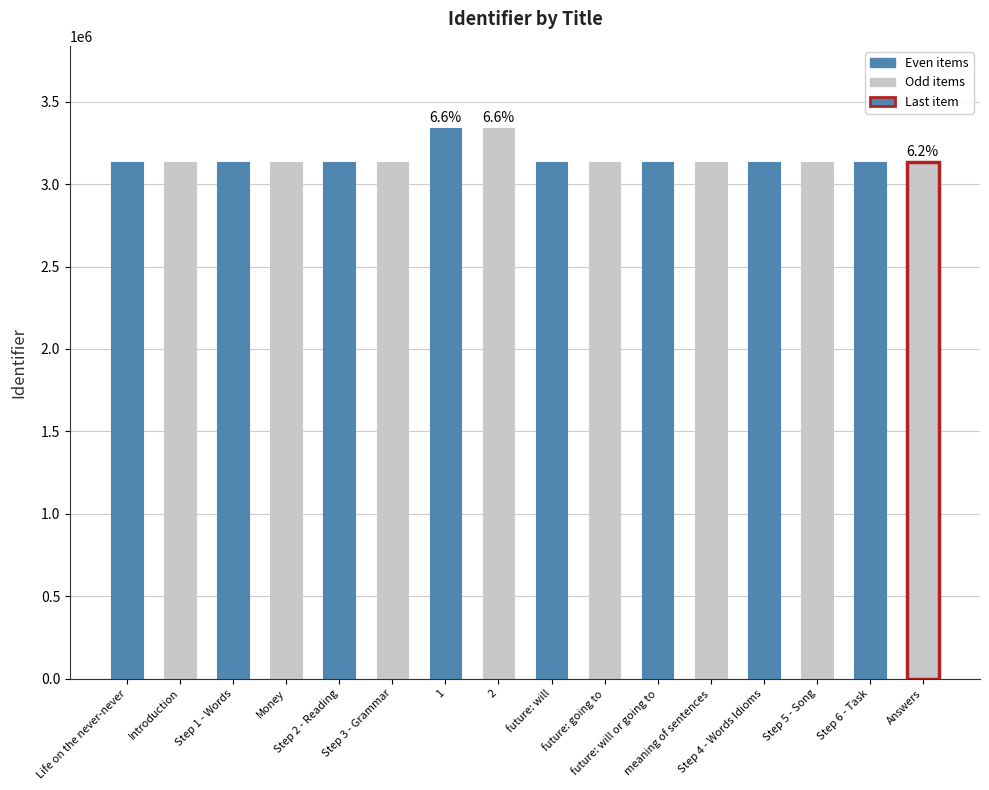

Does the chart contain any negative values?

No